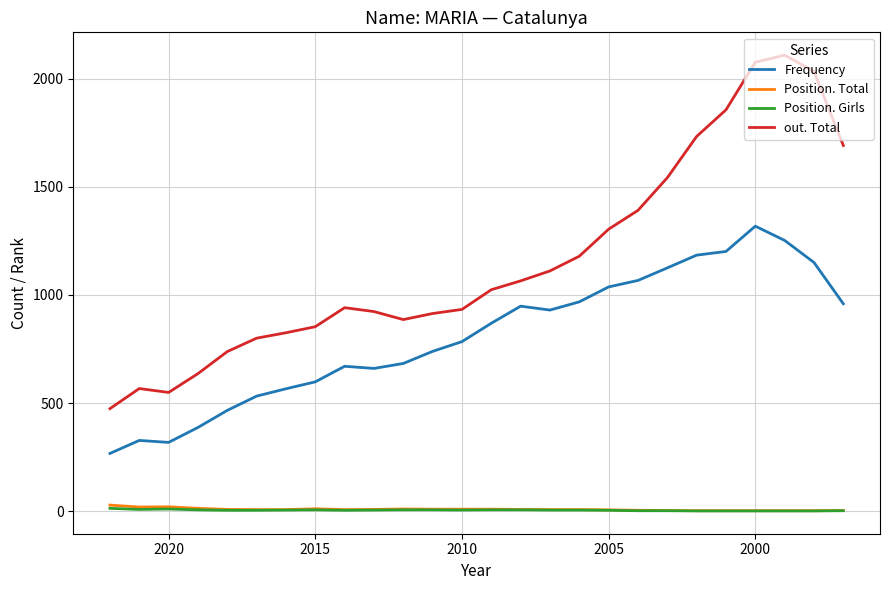

True or false: out. Total and Frequency intersect in this chart.

False